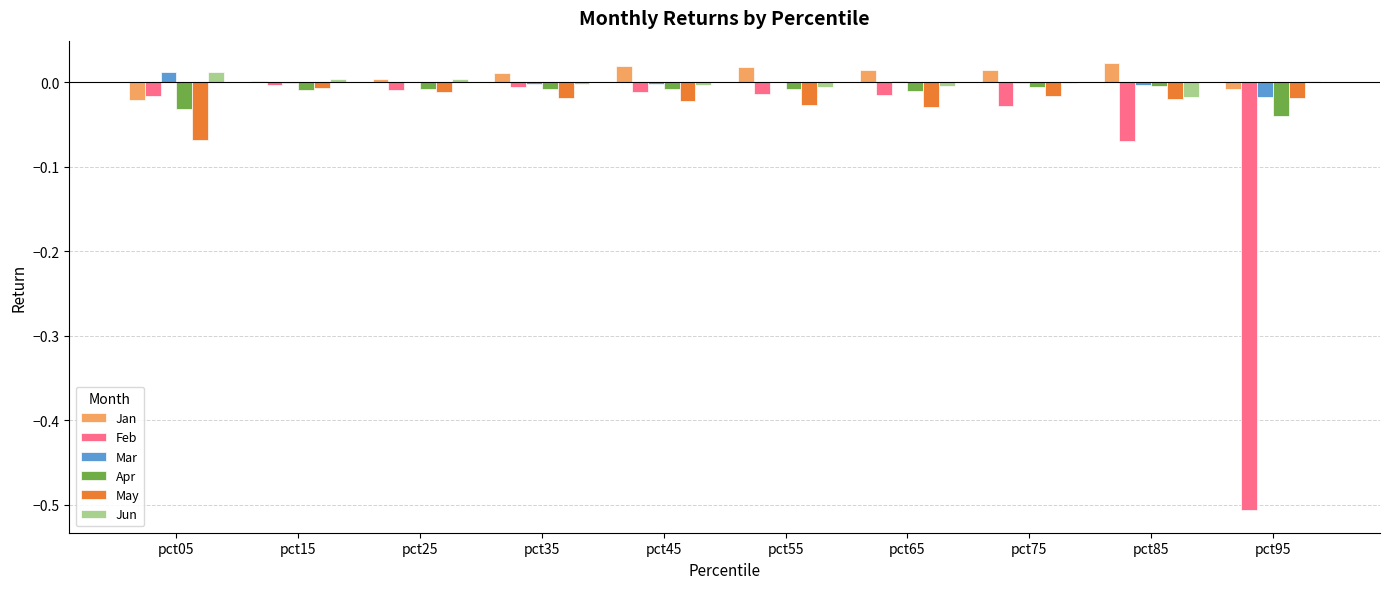

The Feb series shows -0.0 at pct65. True or false?

True